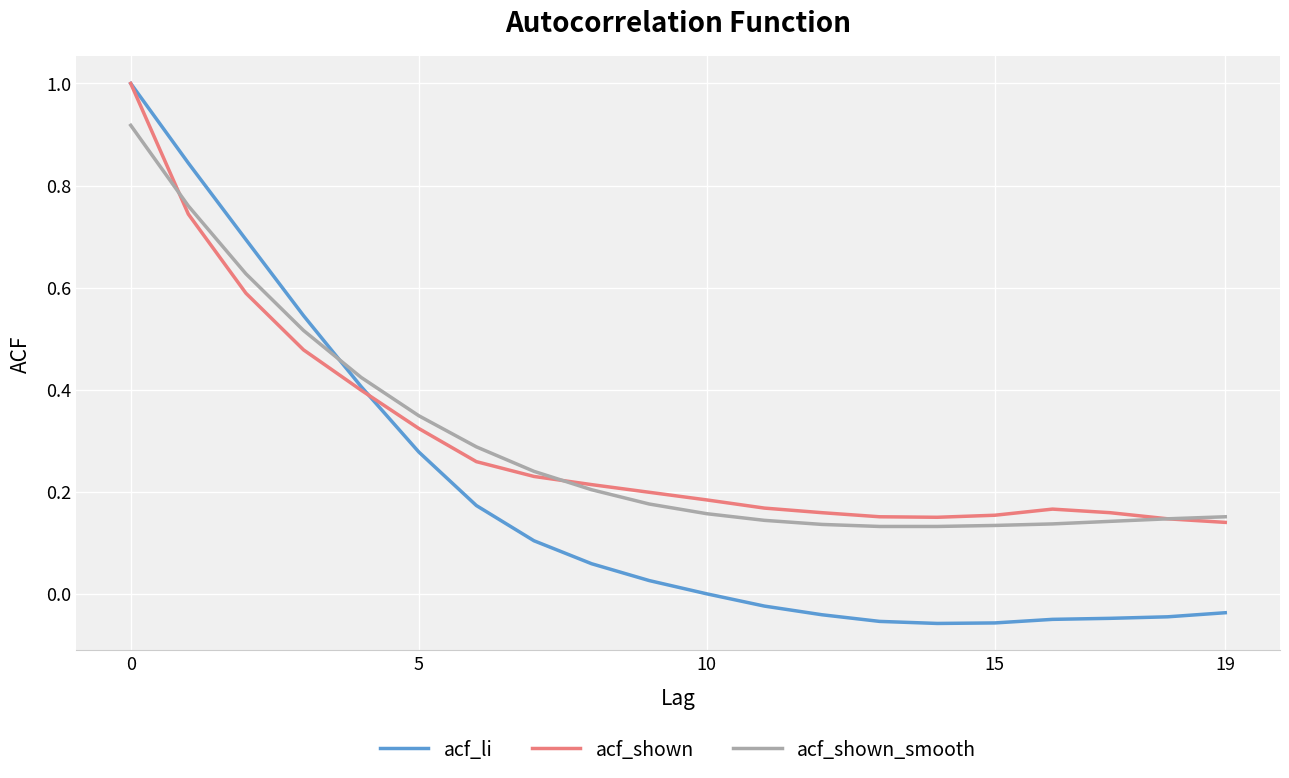

Which series has the largest range (max minus min)?

acf_li